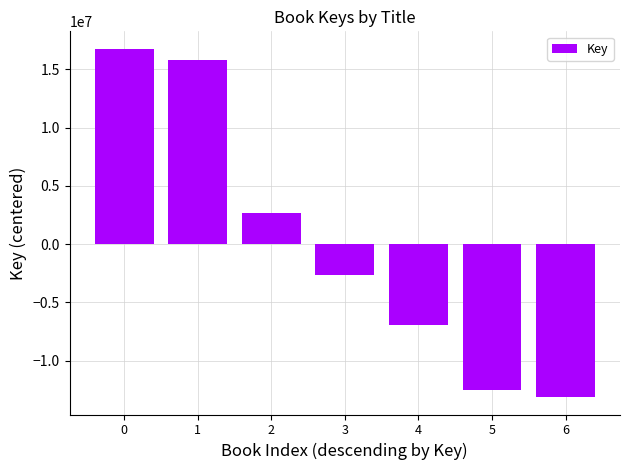

How many values are below -2646003?

4